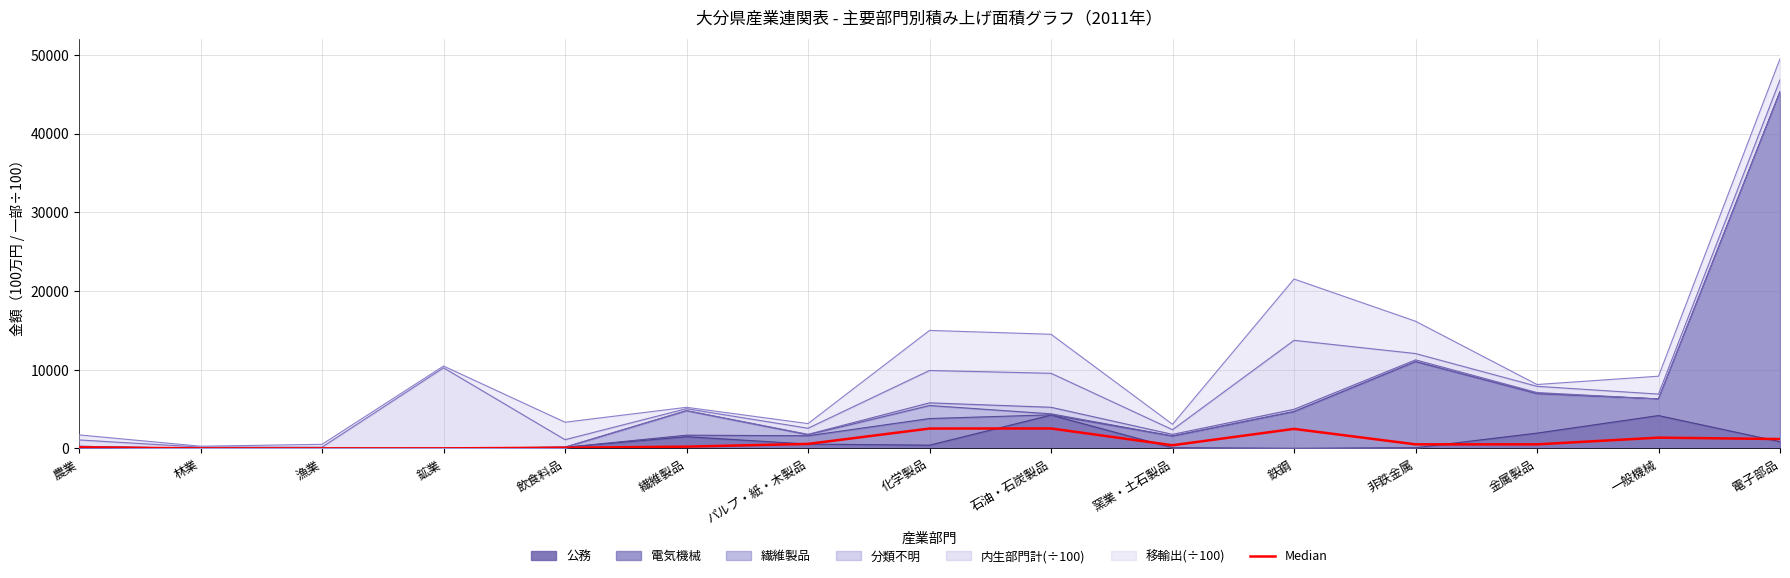

Rank the categories by value from highest to lowest.

石油・石炭製品, 化学製品, 鉄鋼, 一般機械, 電子部品, パルプ・紙・木製品, 非鉄金属, 金属製品, 窯業・土石製品, 繊維製品, 農業, 飲食料品, 鉱業, 林業, 漁業